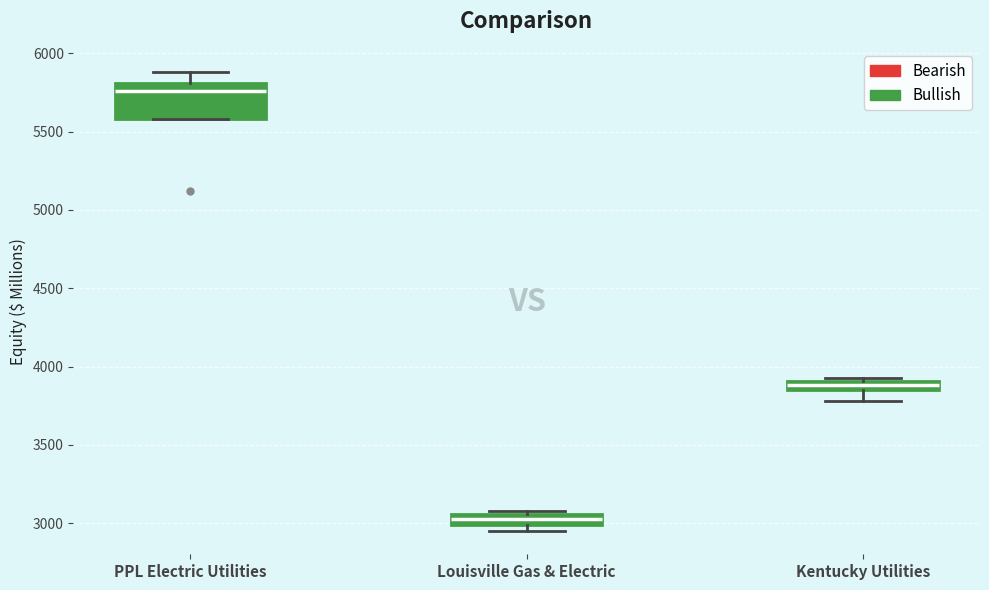

Where is the upper edge of the box for Louisville Gas & Electric on the y-axis? The values are not printed on the chart, so give them approximately, as read against the axis.

3050